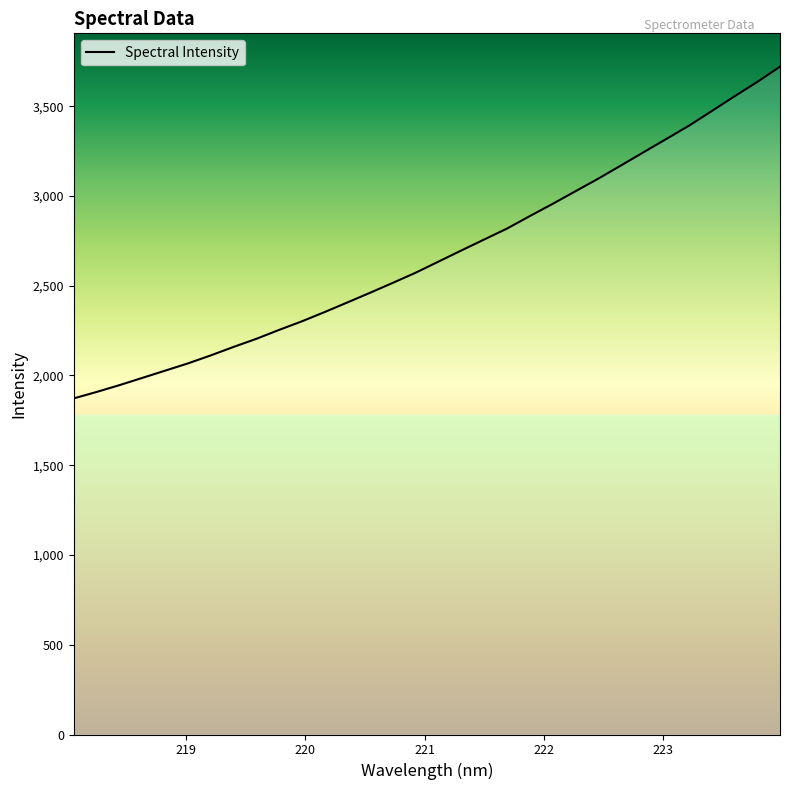

What is the difference between the maximum and minimum values?

1847.4